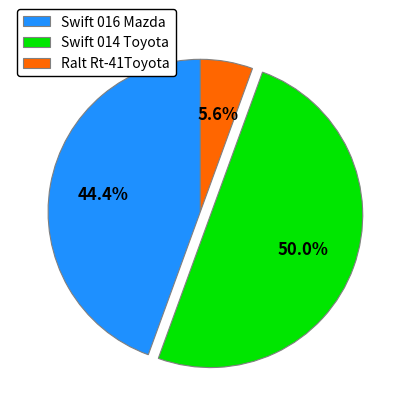

How many slices are in this pie chart?

3